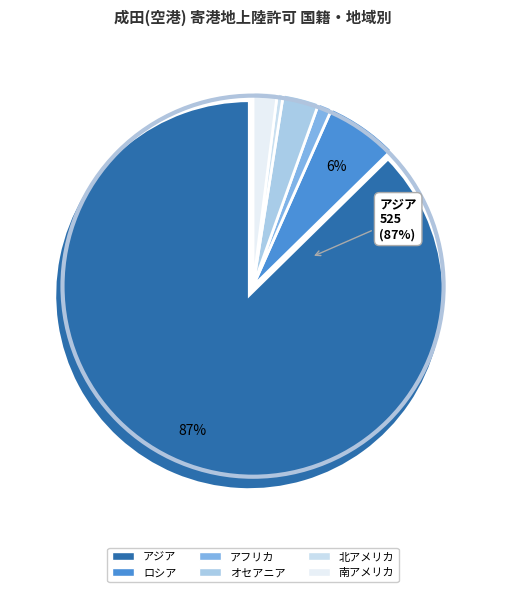

What percentage do アジア and オセアニア together represent?

90.3%